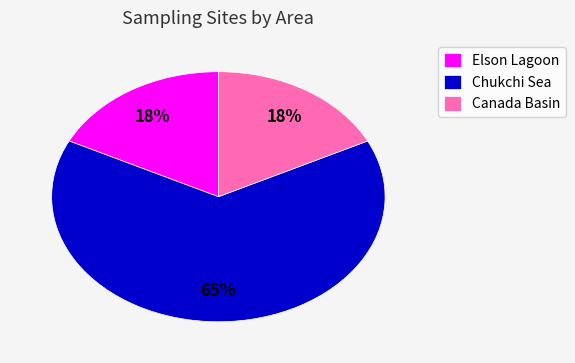

Count the number of slices in the pie.

3